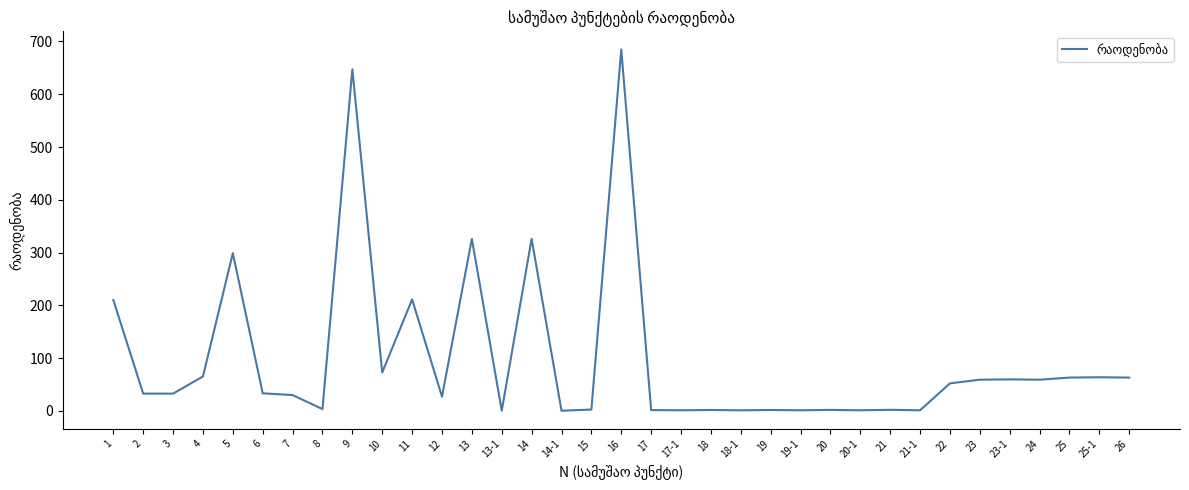

Which label corresponds to the largest value in the chart?

16